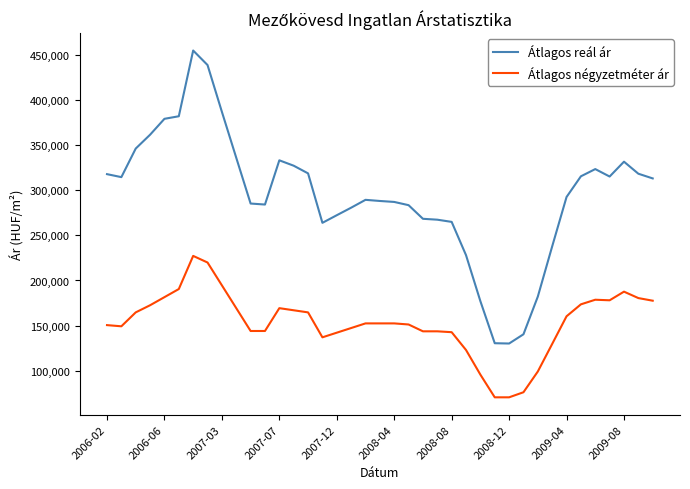

What is the minimum value for Átlagos reál ár?

130232